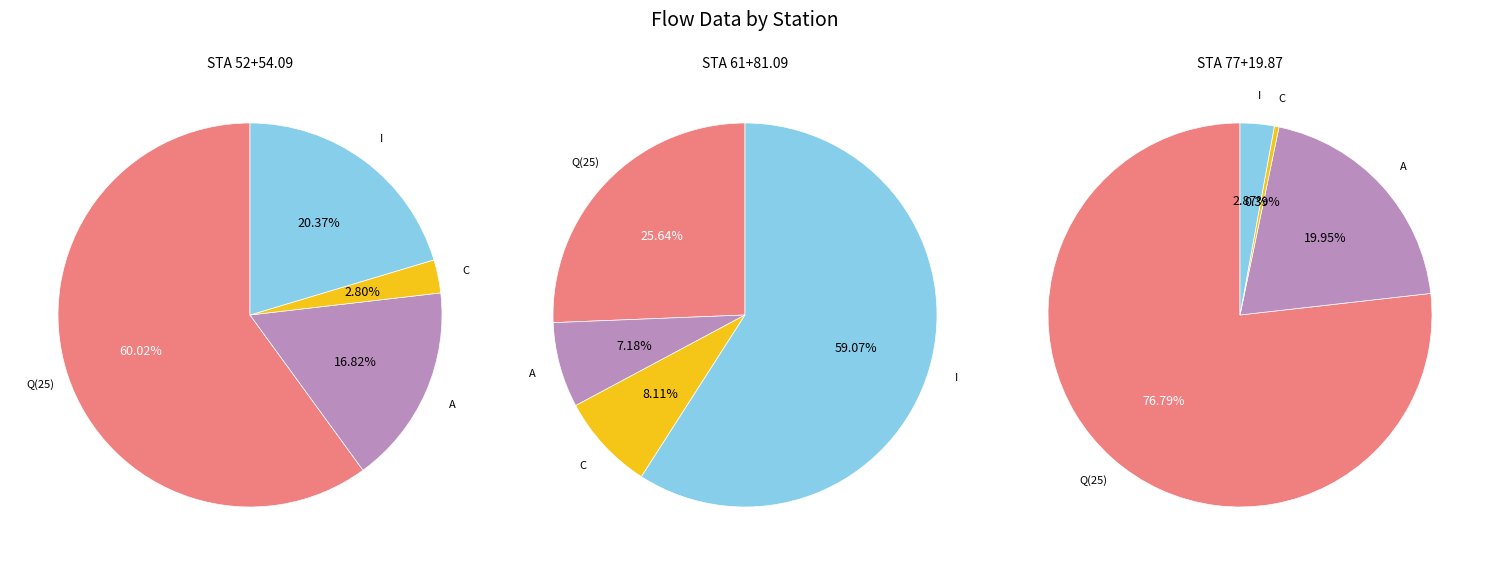

Does any single category account for the majority?

Yes